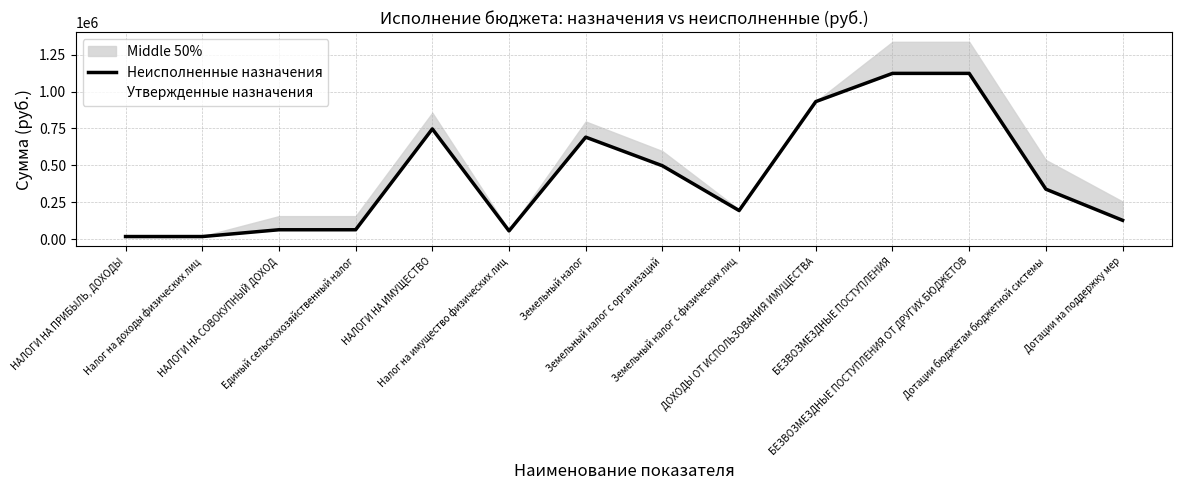

Where is Утвержденные назначения nearest to the value 678419?

Земельный налог с организаций